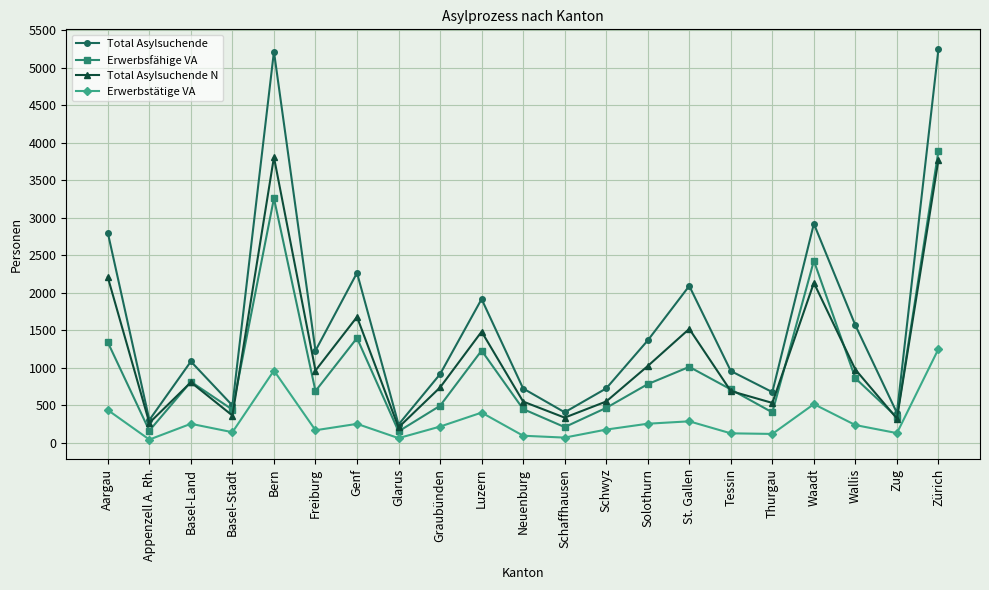

True or false: Erwerbsfähige VA has a value of 692 at Freiburg.

True